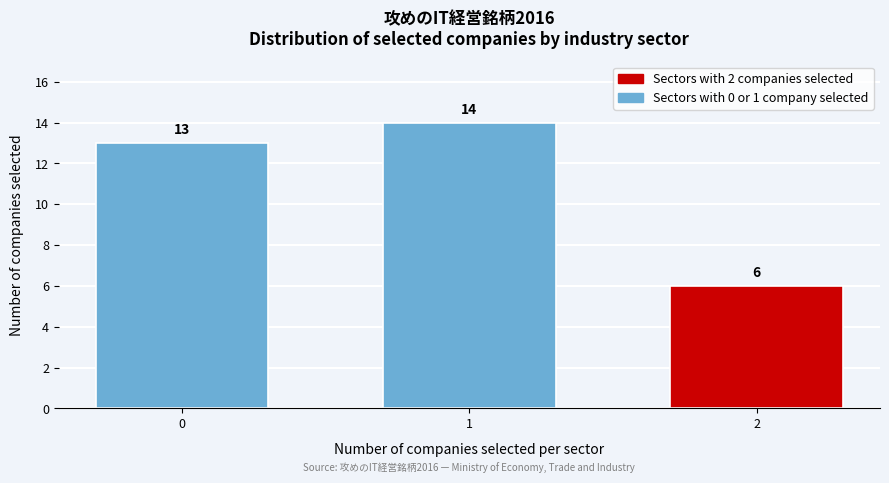

Reading right to left, list all the values displayed in this chart.

6	14	13